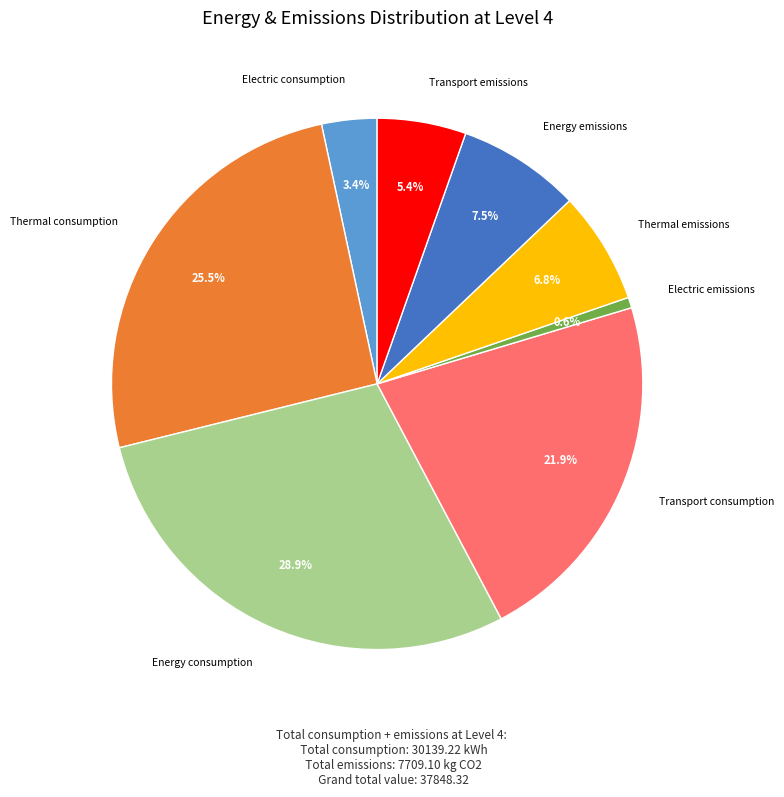

Does any single category account for the majority?

No